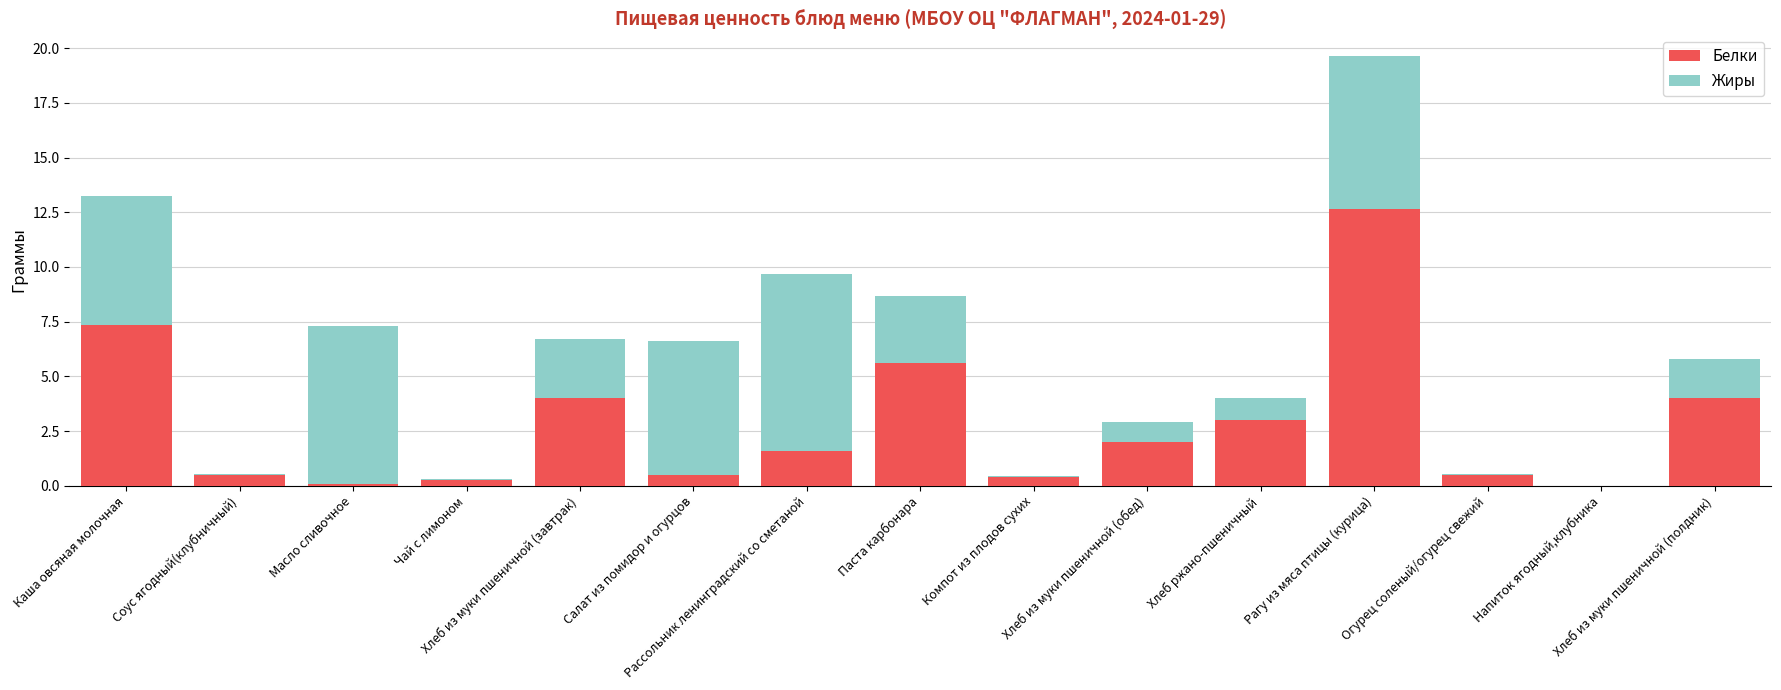

Does the chart contain stacked bars?

Yes